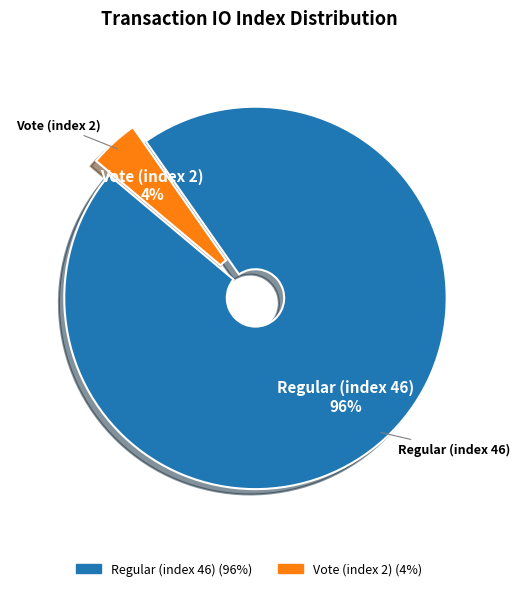

Does any single category account for the majority?

Yes